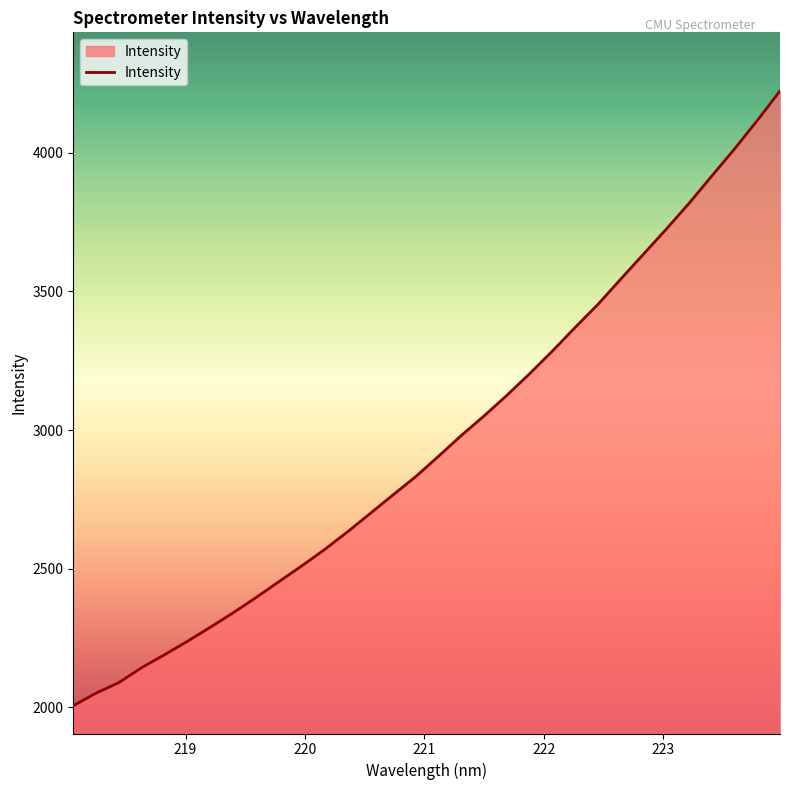

What is the maximum value shown in the chart?

4222.8